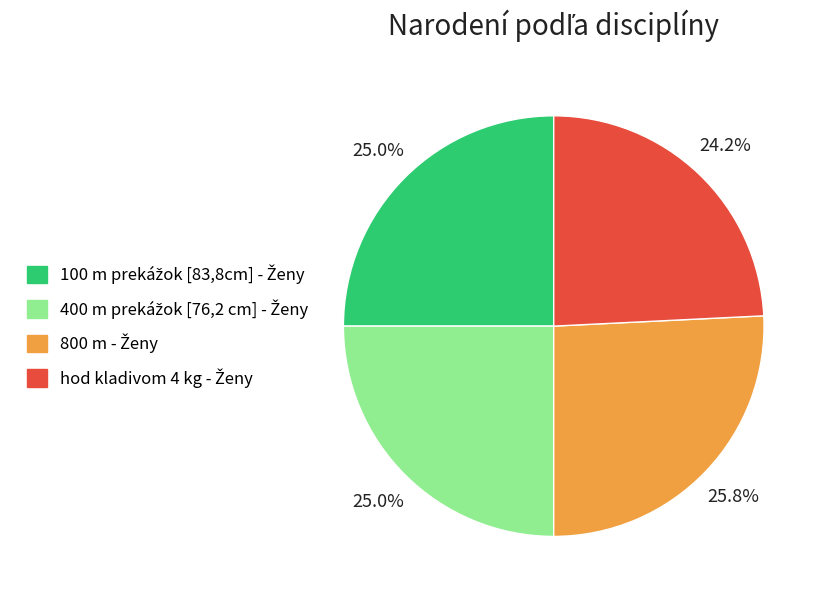

Is there a majority slice in this chart?

No